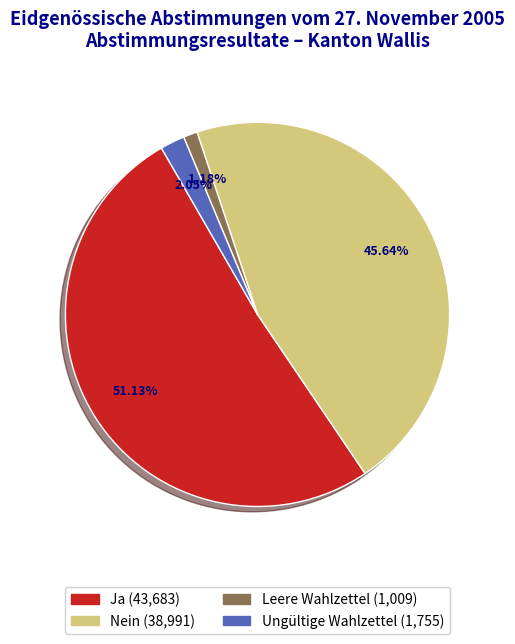

To the nearest percent, what portion does Nein represent?

46%